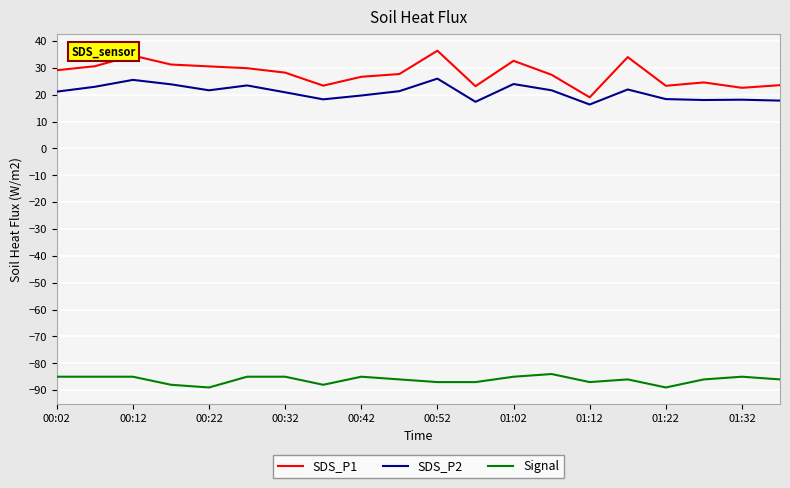

What is the maximum value for SDS_P2?

26.0